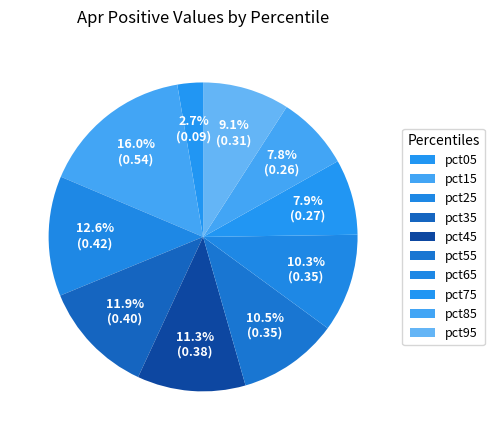

Does any single category account for the majority?

No